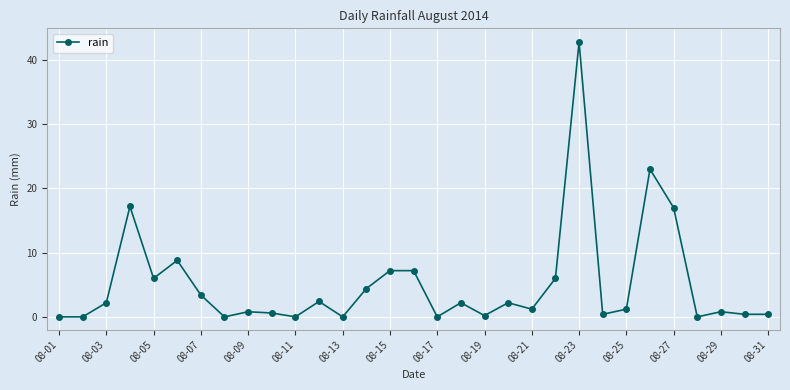

What is the sum of all values?

158.0